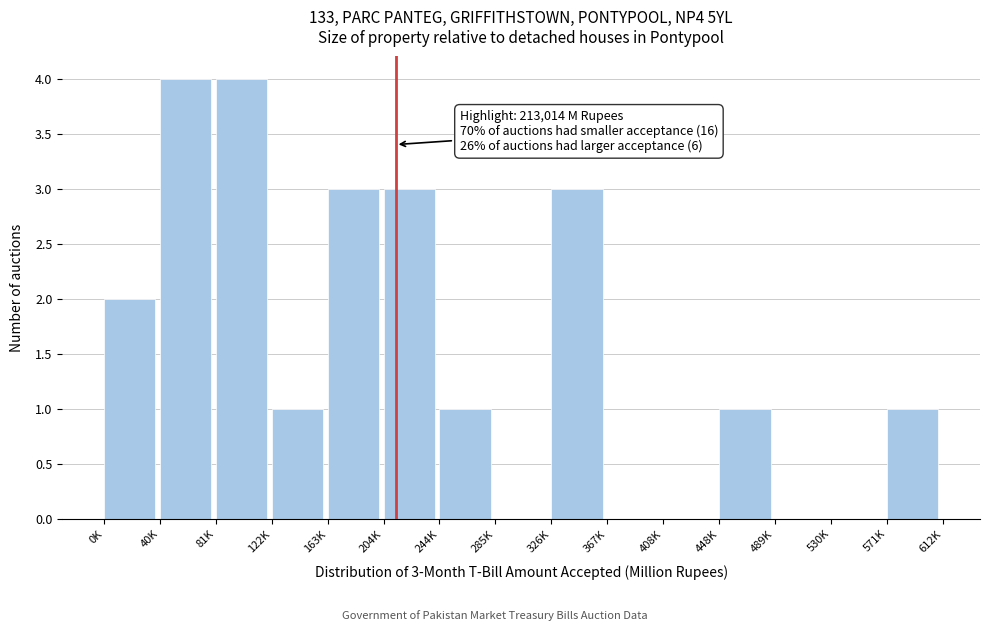

Reading left to right, transcribe all the data shown in this chart.

0K=2	40K=4	81K=4	122K=1	163K=3	204K=3	244K=1	285K=0	326K=3	367K=0	408K=0	448K=1	489K=0	530K=0	571K=1